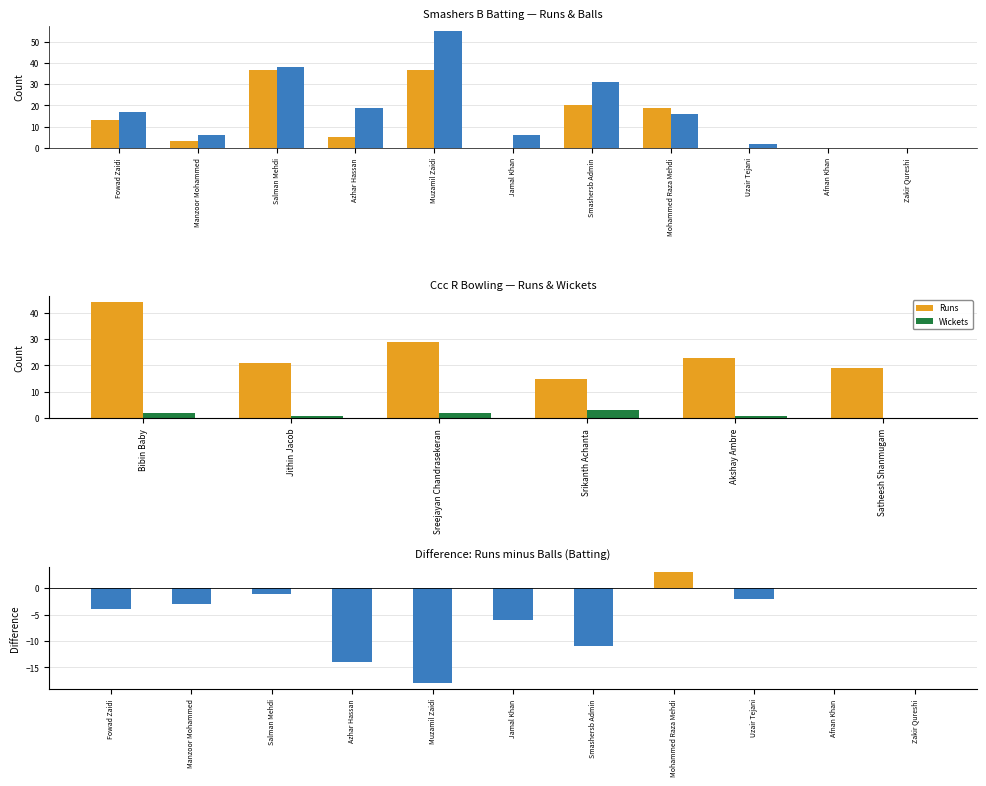

What is the greatest value displayed?

55